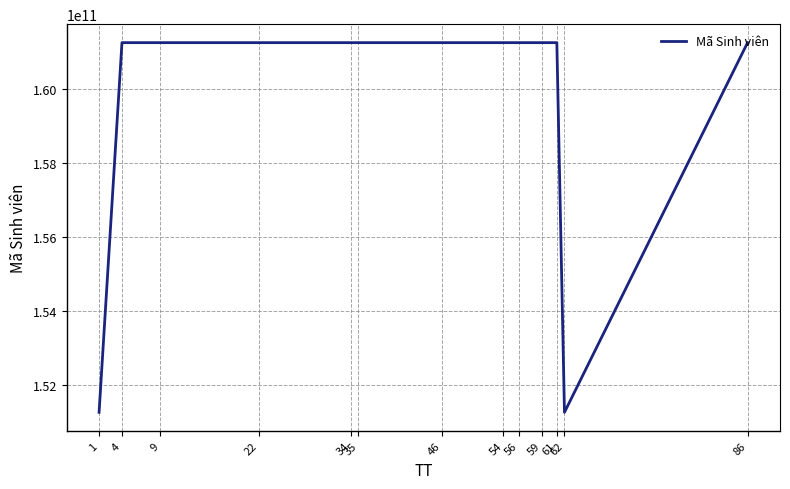

Is it true that the value at 86 is 161250533355?

True